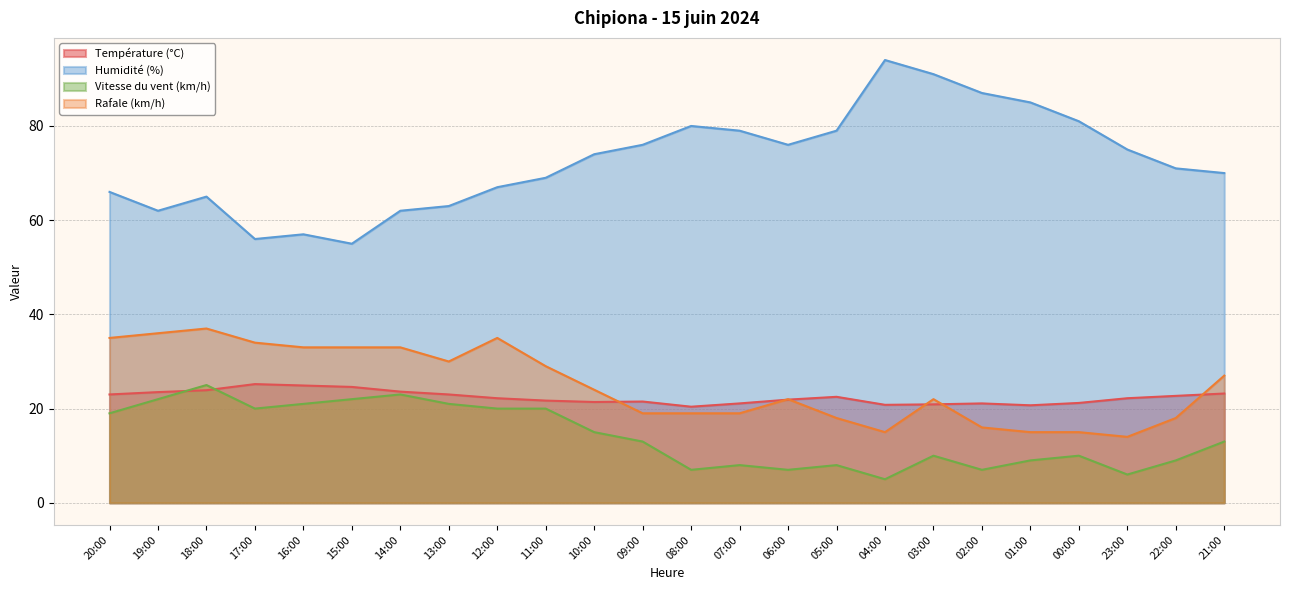

Which label corresponds to the smallest value in the chart?

04:00